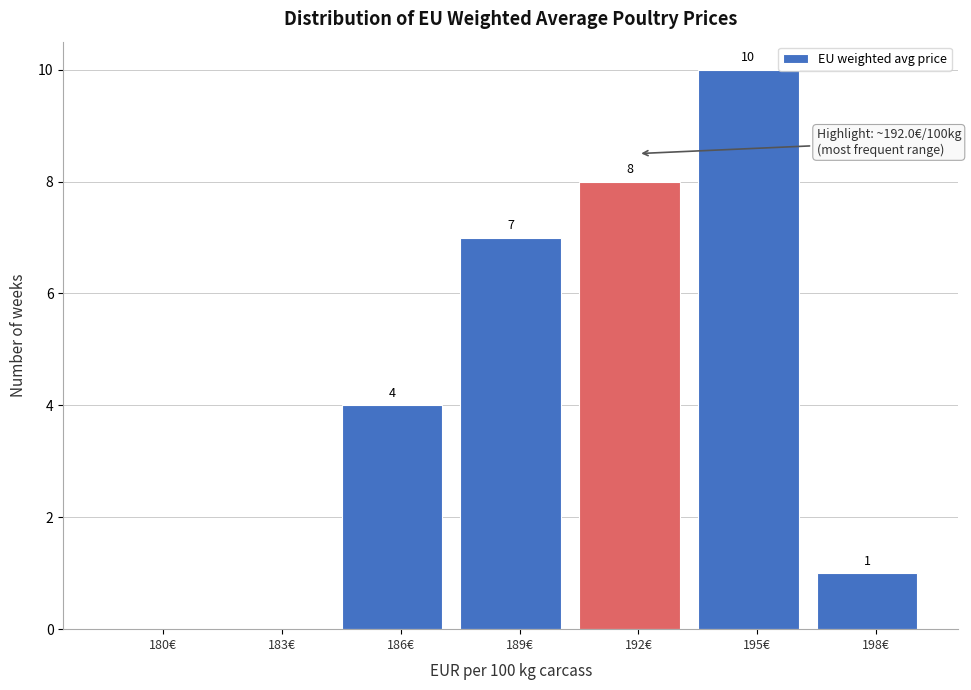

Reading right to left, extract all data points from this chart.

198€=1	195€=10	192€=8	189€=7	186€=4	183€=0	180€=0